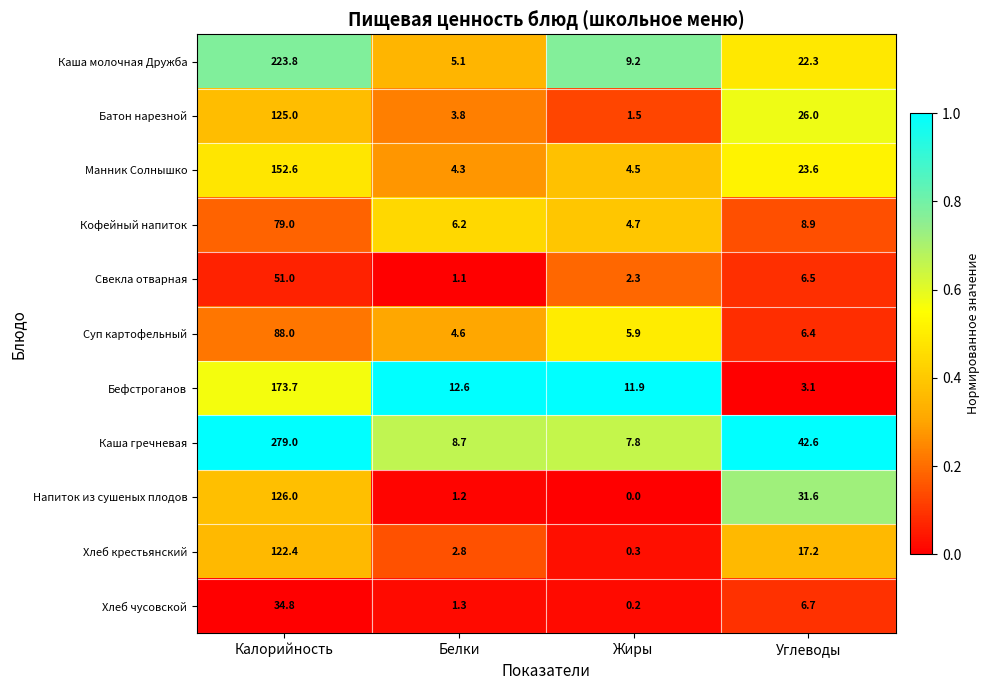

At which category is the sum across all series the highest?

Калорийность